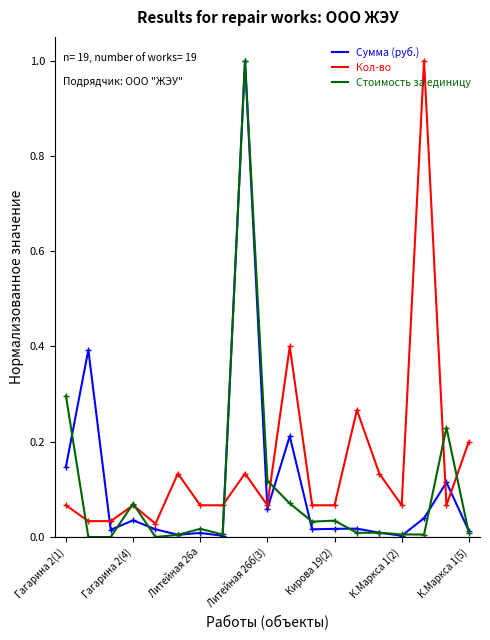

Which series has the largest total across all categories?

Кол-во